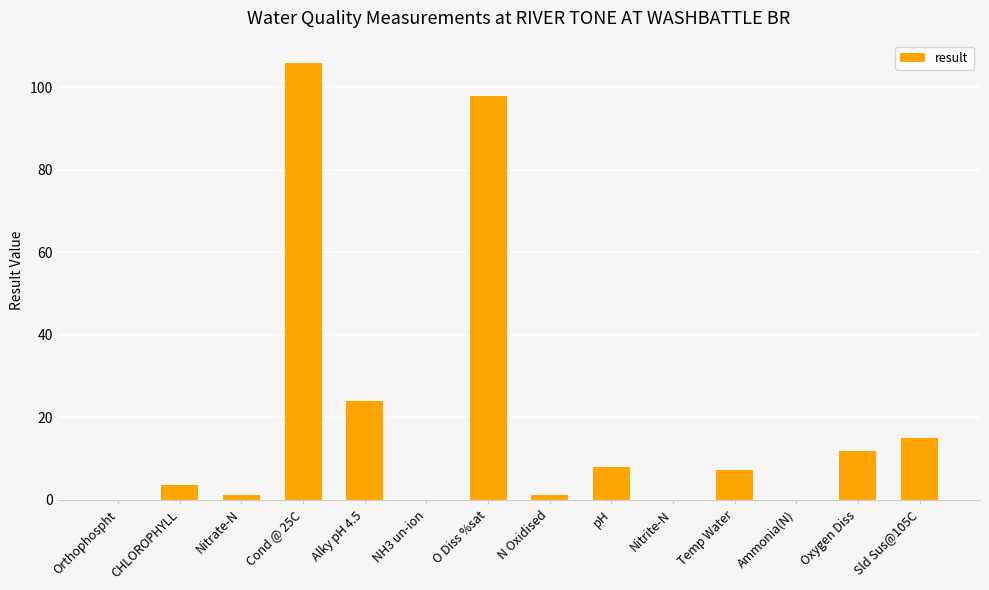

Is it true that the value at Nitrate-N is 1.3?

True